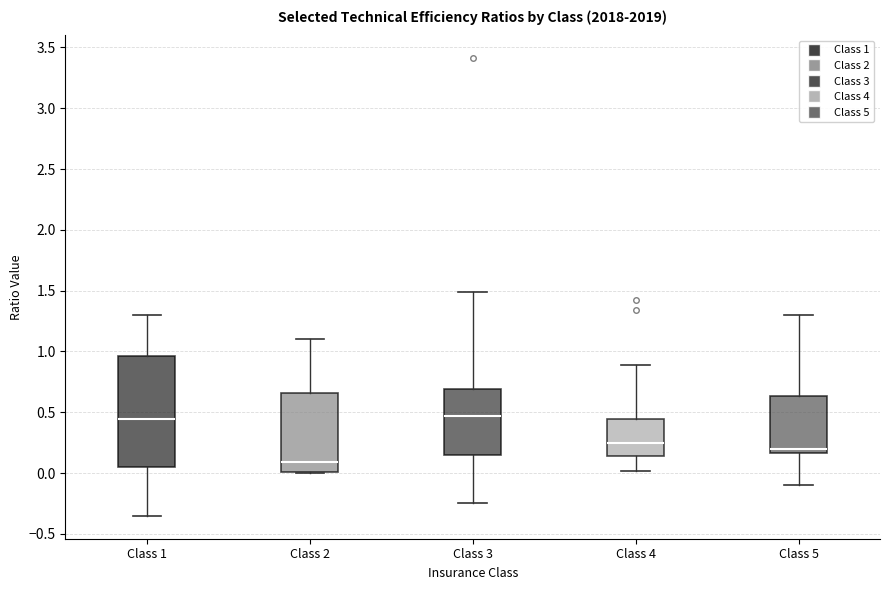

Reading left to right, transcribe this box plot: for each box, give where its median line is, the range the box spans, and where its two whiskers end, as read against the y-axis. The values are not printed on the chart, so give them approximately, as read against the axis.

Class 1: median 0.45, box 0.05 to 0.95, whiskers -0.35 to 1.30
Class 2: median 0.10, box 0.00 to 0.65, whiskers 0.00 to 1.10
Class 3: median 0.45, box 0.15 to 0.70, whiskers -0.25 to 1.50
Class 4: median 0.25, box 0.15 to 0.45, whiskers 0.00 to 0.90
Class 5: median 0.20, box 0.15 to 0.65, whiskers -0.10 to 1.30